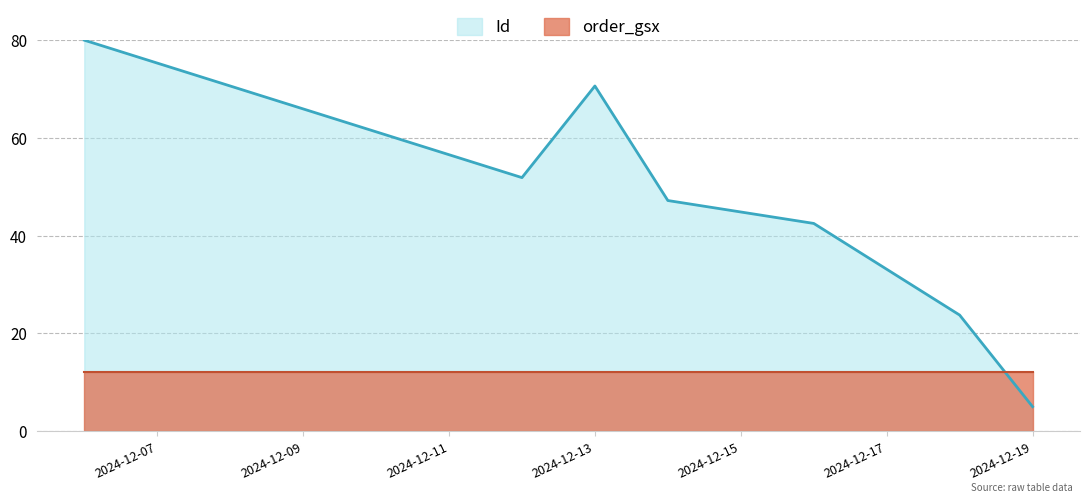

True or false: the data has more than 1 interior local peaks.

False